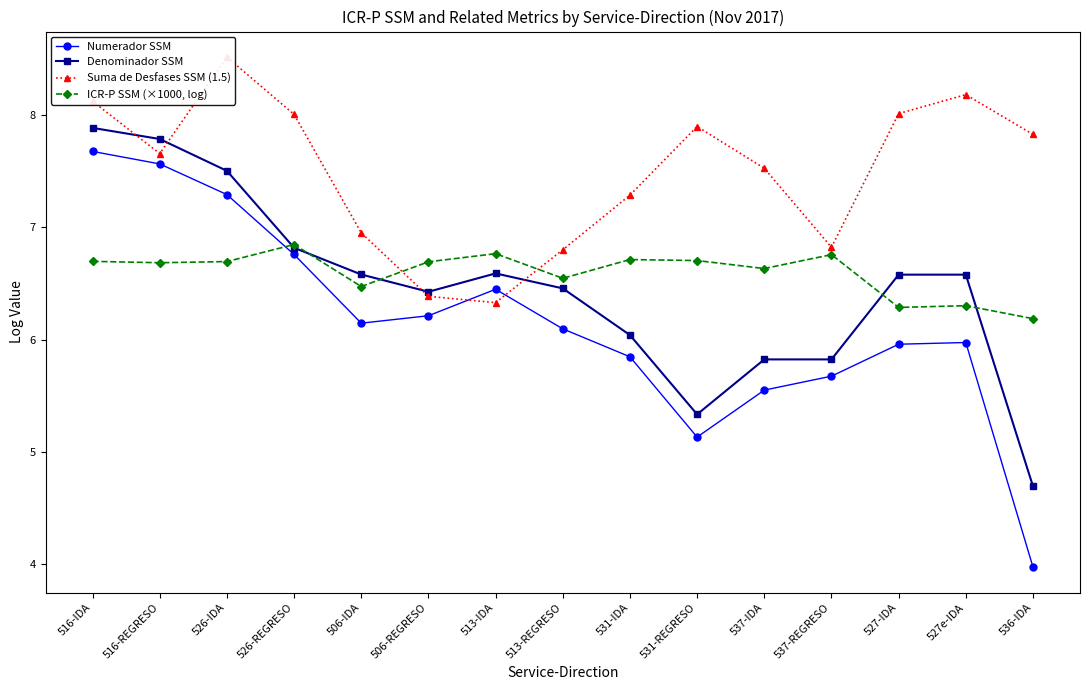

How many times do ICR-P SSM (×1000, log) and Numerador SSM cross each other?

1